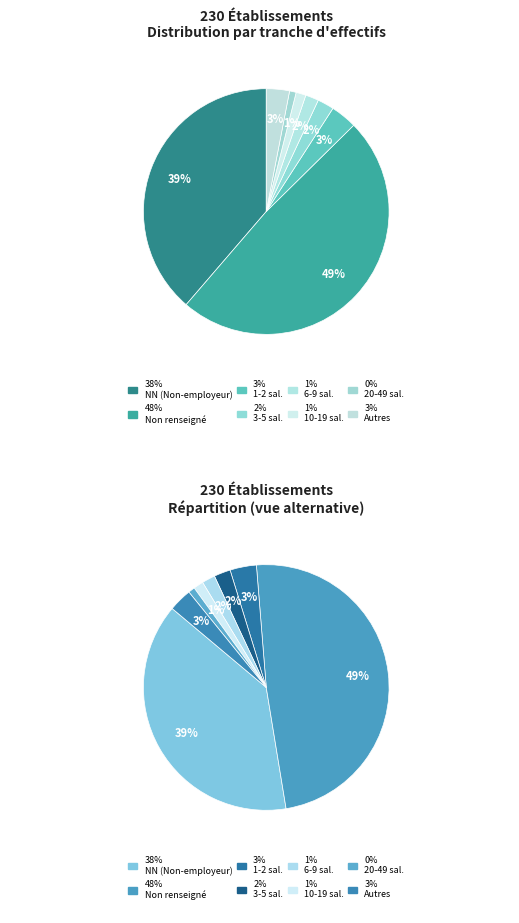

Count the number of slices in the pie.

8